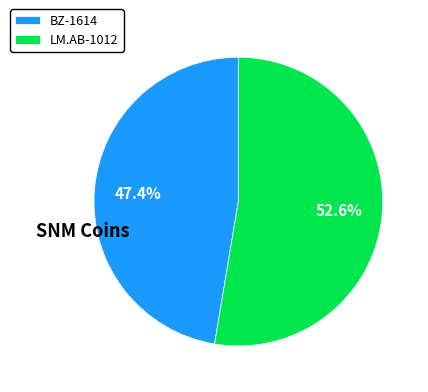

Rank the categories by value from highest to lowest.

LM.AB-1012, BZ-1614